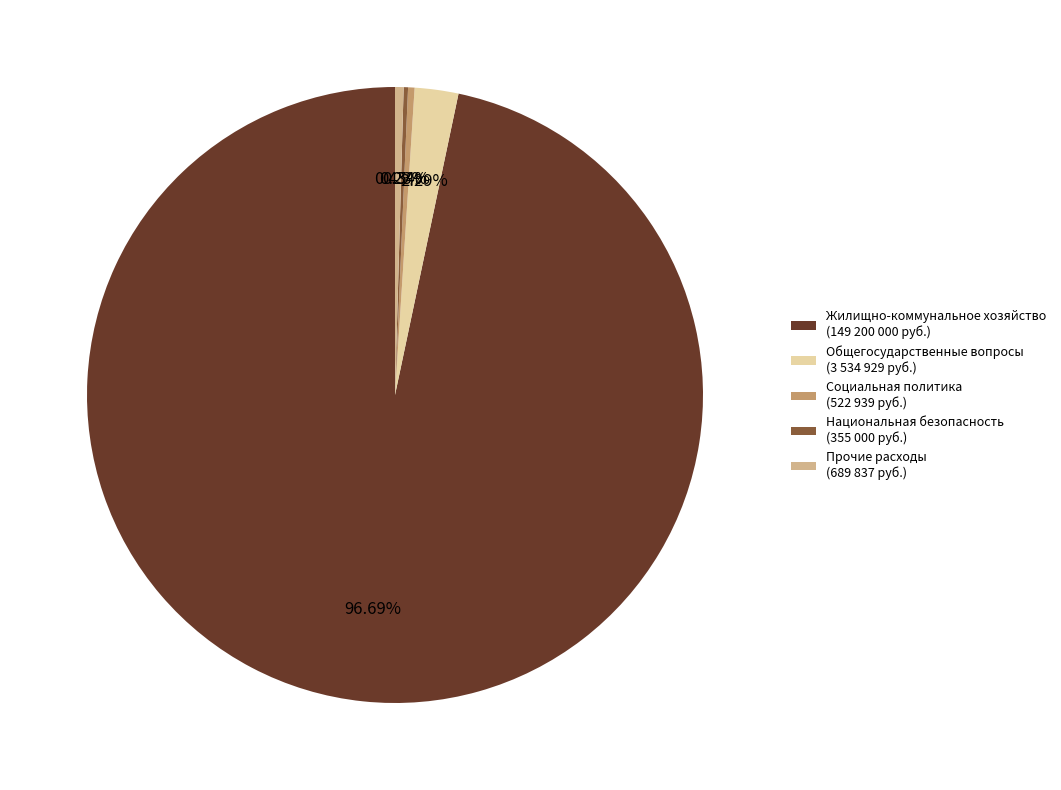

Which slice represents more than half of the pie?

Жилищно-коммунальное хозяйство (149 200 000 руб.)